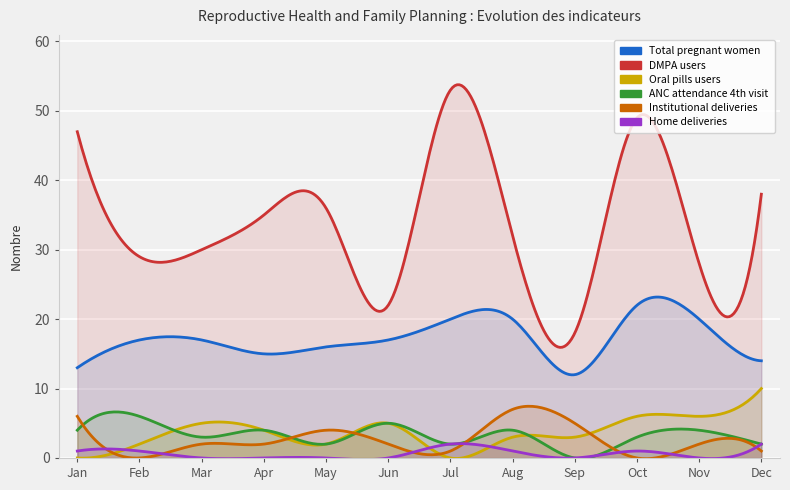

How many distinct data groups are displayed?

6